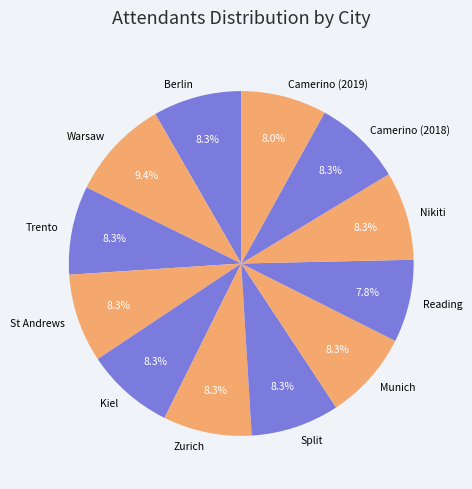

Is it true that Zurich is 8% of the pie?

True